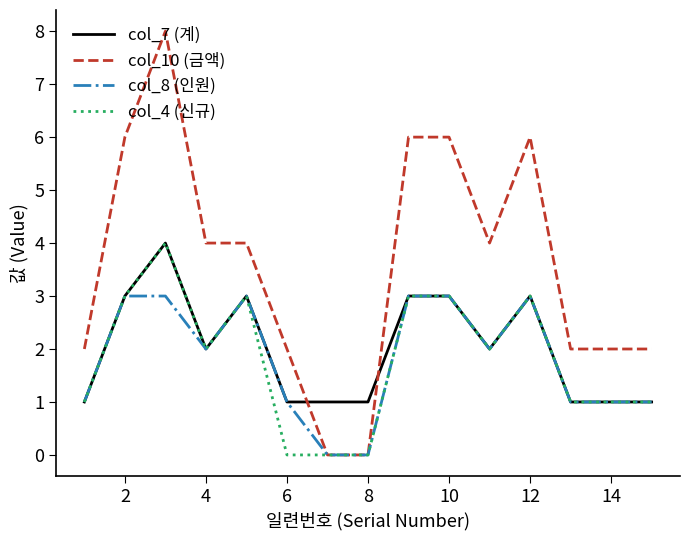

Which series has the widest spread of values?

col_10 (금액)